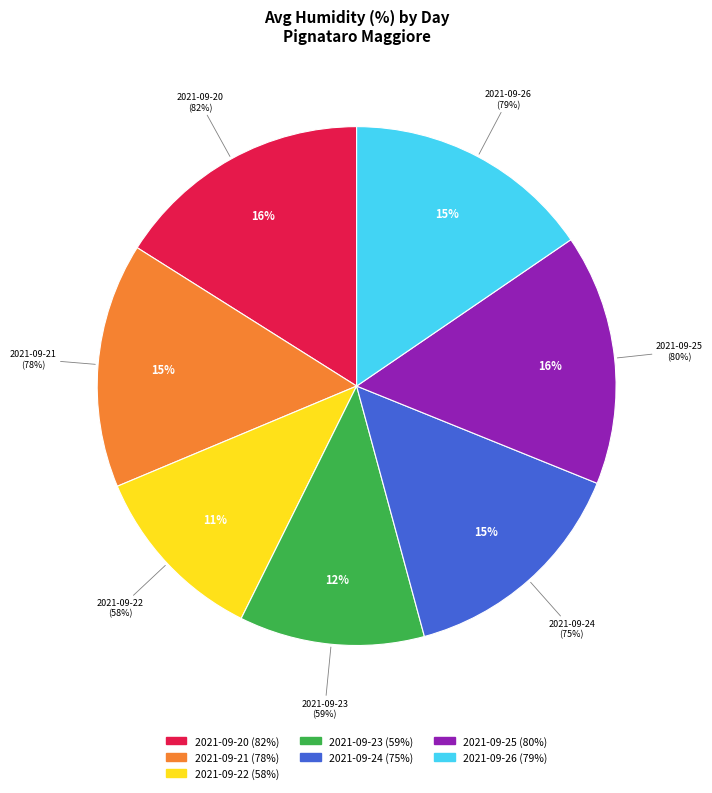

Which slice is the largest?

2021-09-20